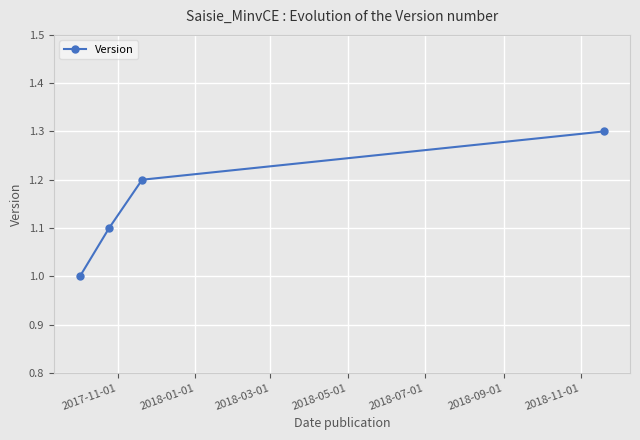

What is the value of the 3rd point from the left?

1.2